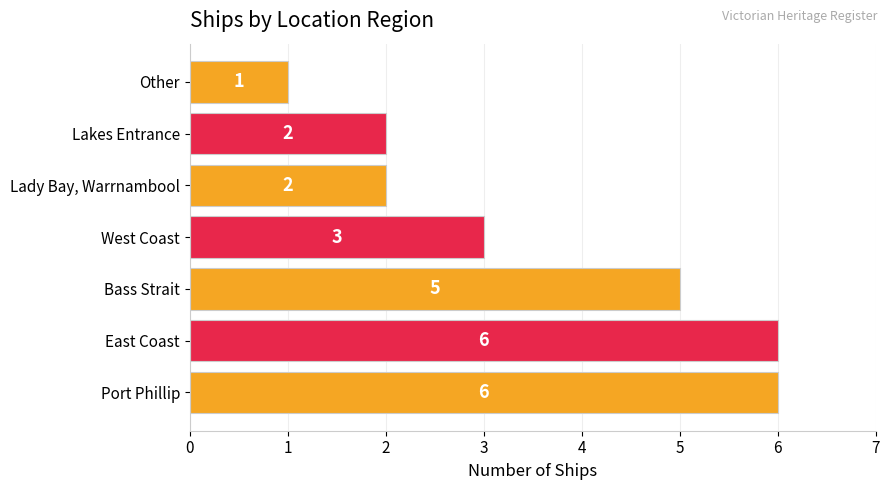

What is the sum of all values?

25